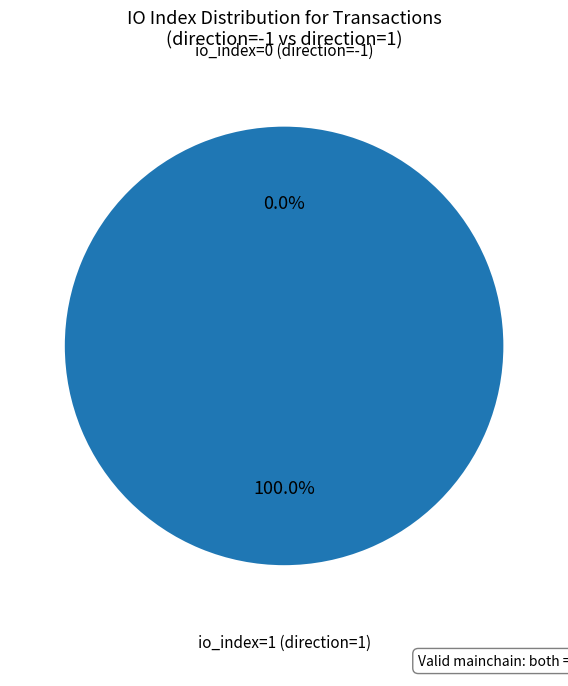

Which category has the biggest portion of the pie?

io_index=1 (direction=1)